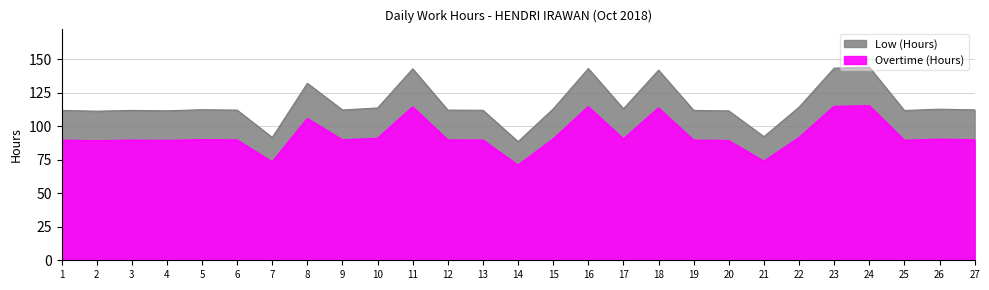

How many data points in Low (Hours) are above 112?

14